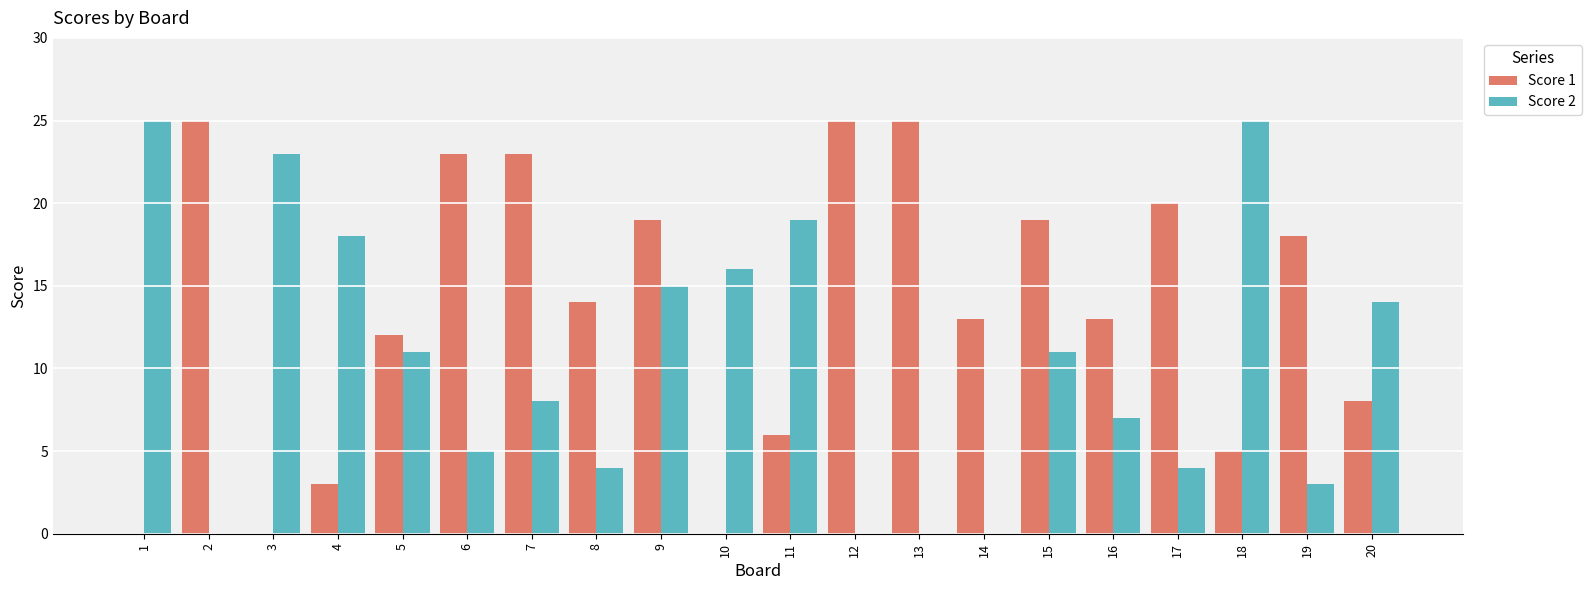

The value of Score 1 at 17 is 13. True or false?

False